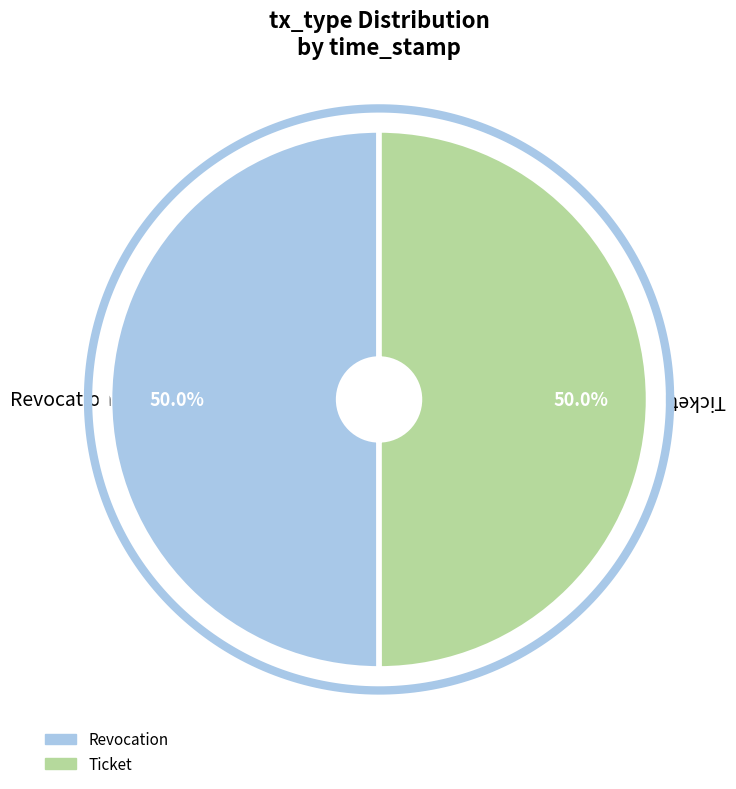

What is the majority slice?

Revocation